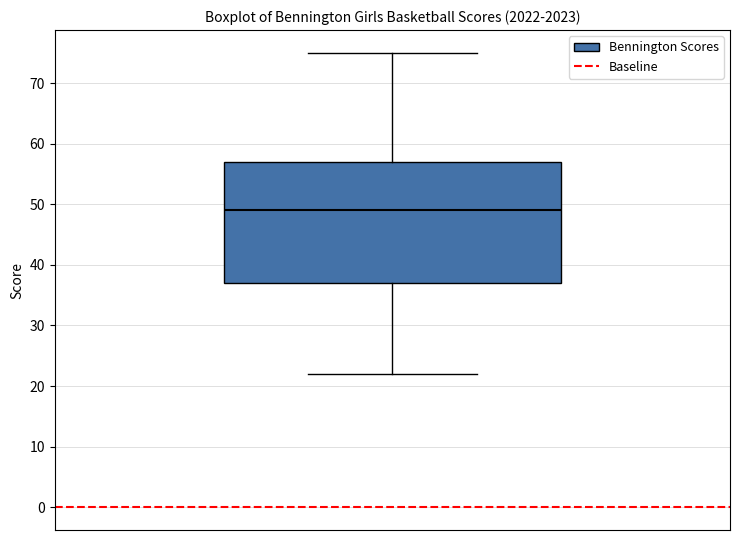

Where is the upper edge of the box on the y-axis? The values are not printed on the chart, so give them approximately, as read against the axis.

57